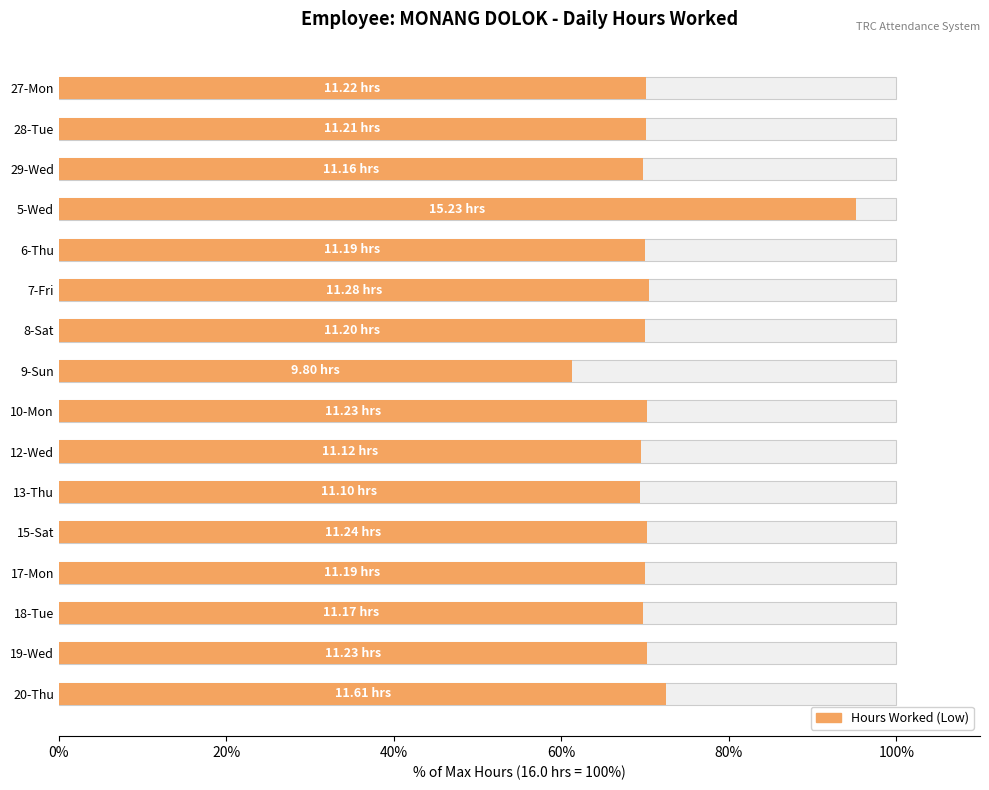

True or false: the data shows 21.9 at 18-Tue.

False